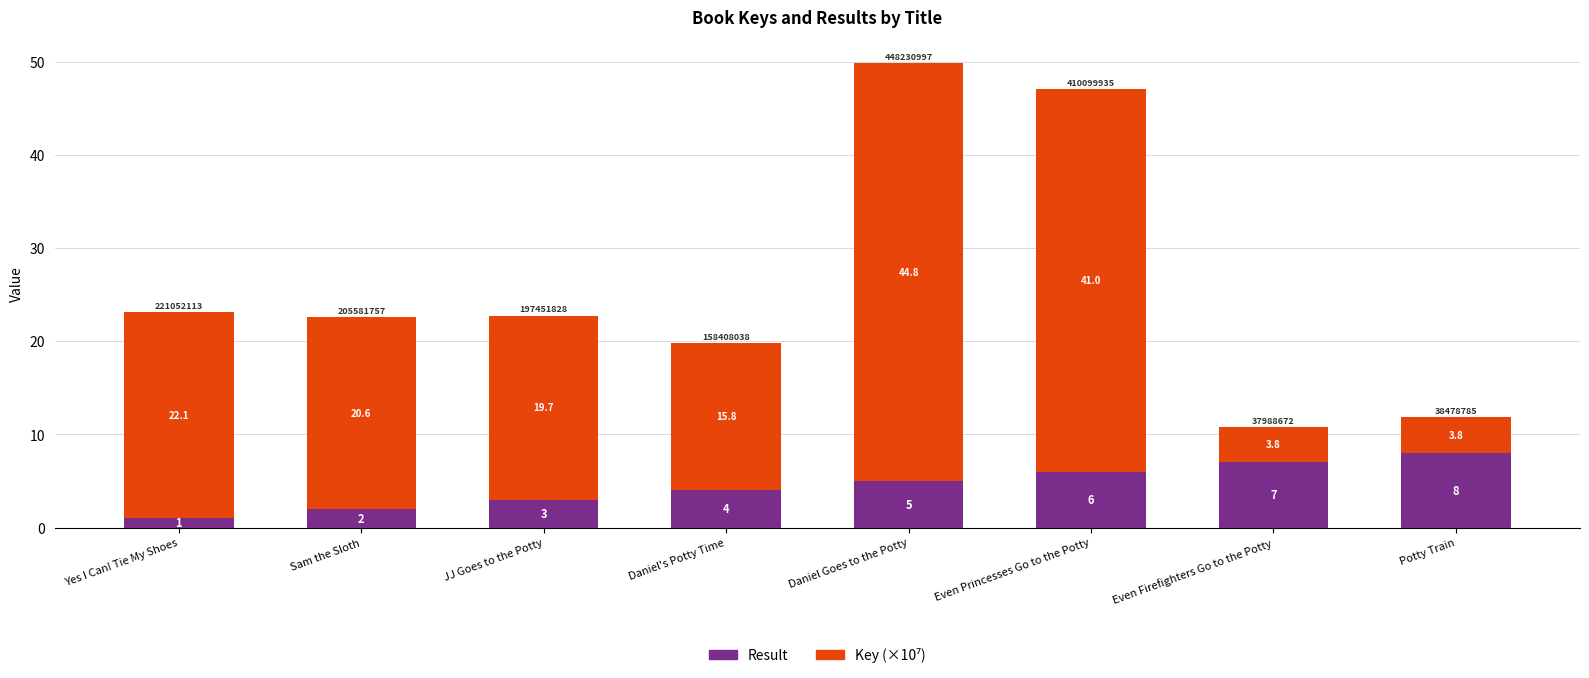

How many data points in Result are less than 5?

4